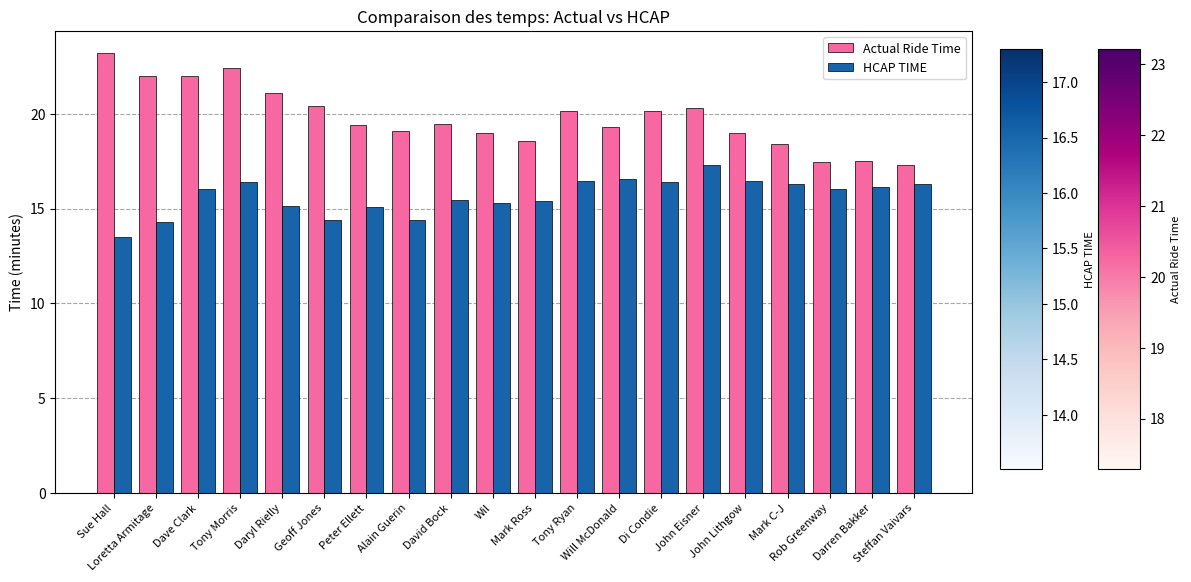

Rank the series by their average value, from highest to lowest.

Actual Ride Time, HCAP TIME